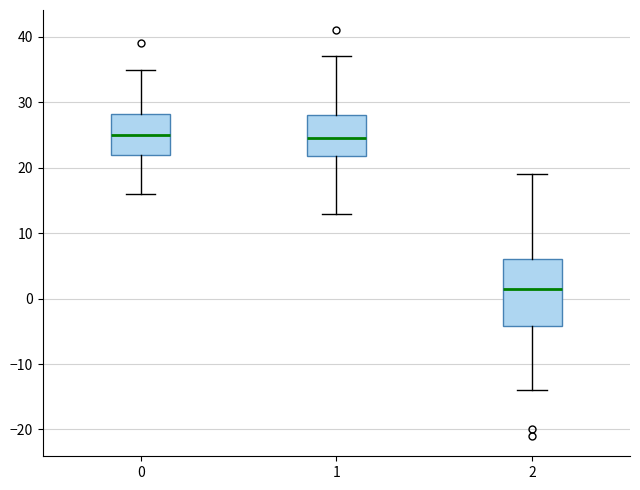

Where does the median line of the box at x = 2 sit on the y-axis? The values are not printed on the chart, so give them approximately, as read against the axis.

2